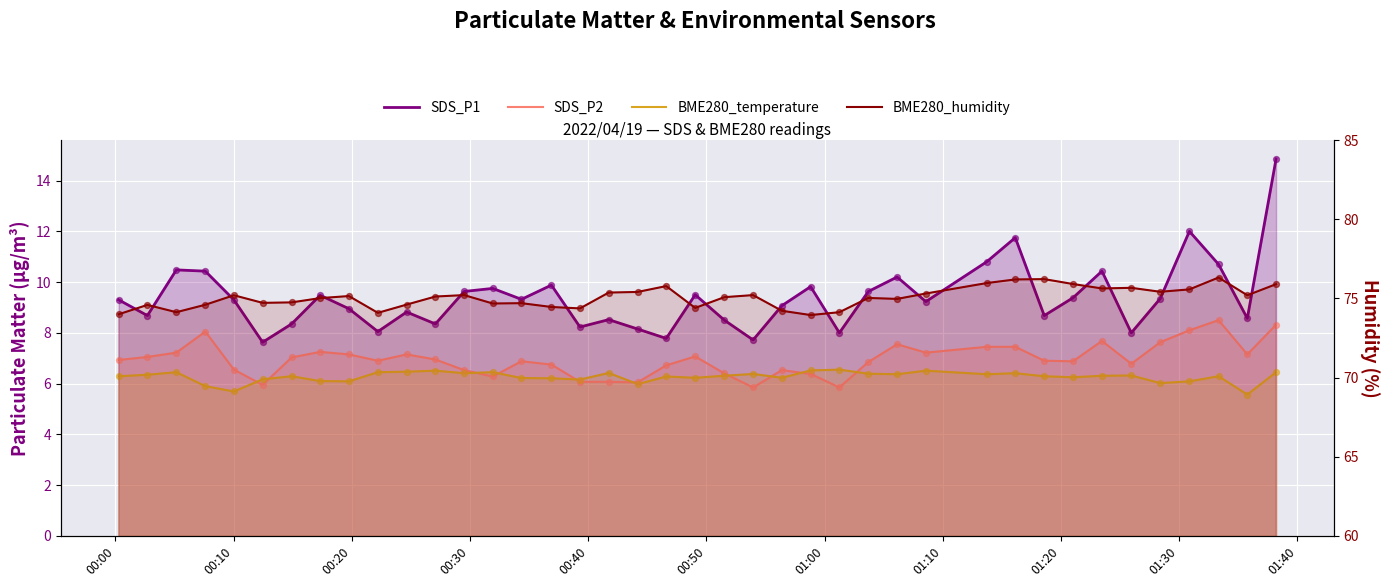

What are all the series names shown in the legend?

SDS_P1, SDS_P2, BME280_temperature, BME280_humidity